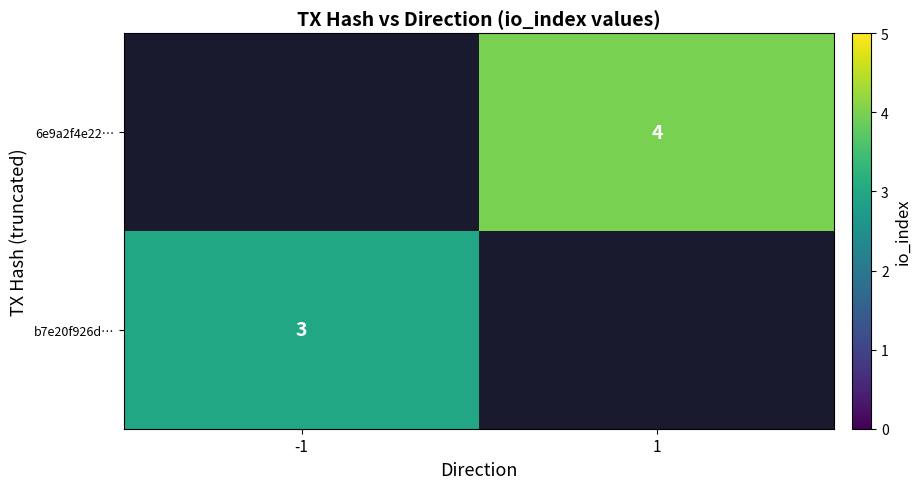

Is it true that 6e9a2f4e22… equals 2 at 1?

False